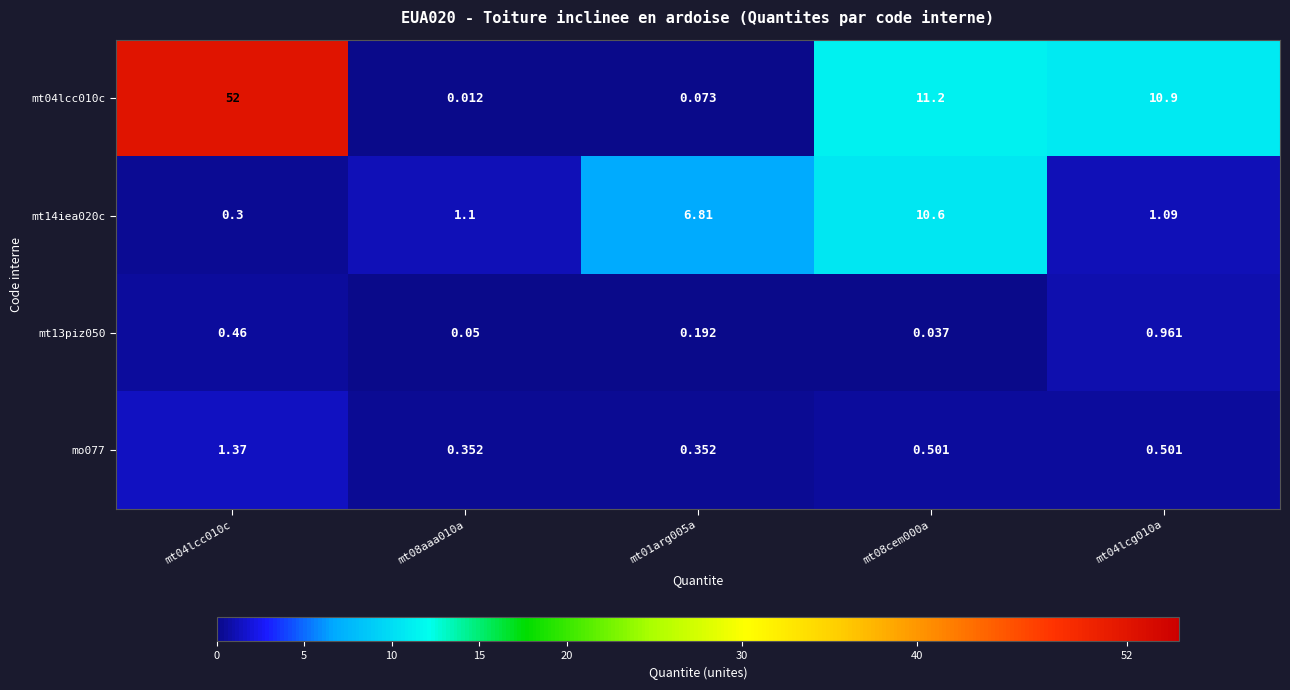

Is the value of mt14iea020c at mt01arg005a greater than the value of mo077 at mt01arg005a?

Yes